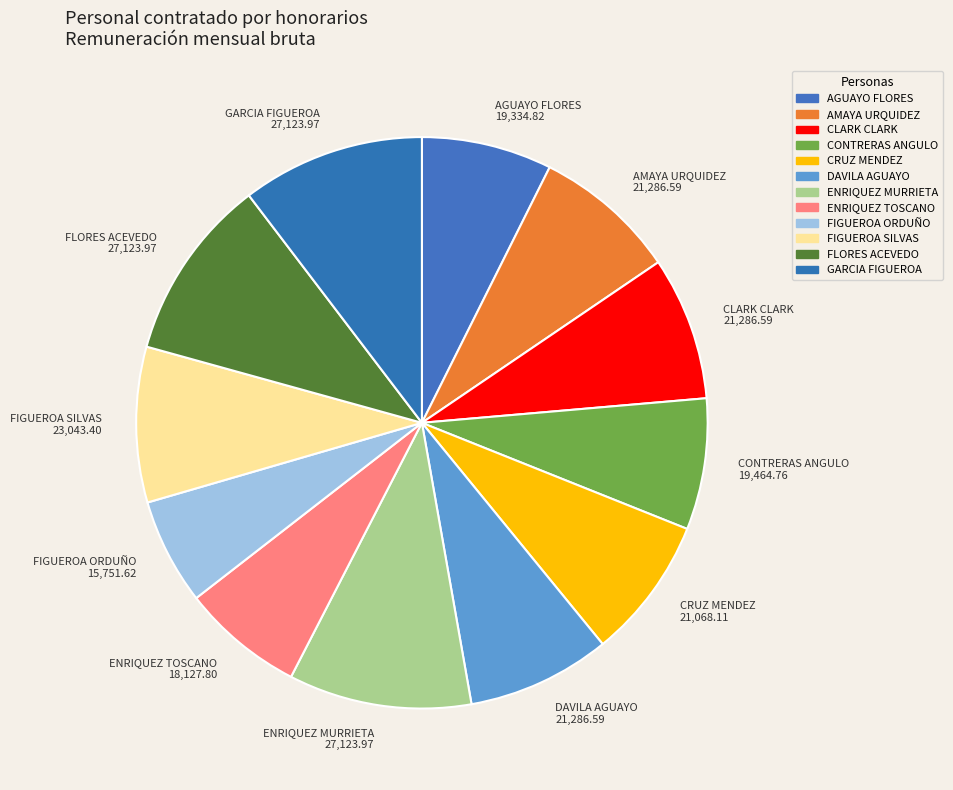

Combined, do CONTRERAS ANGULO 19,464.76 and ENRIQUEZ MURRIETA 27,123.97 account for over 50%?

No